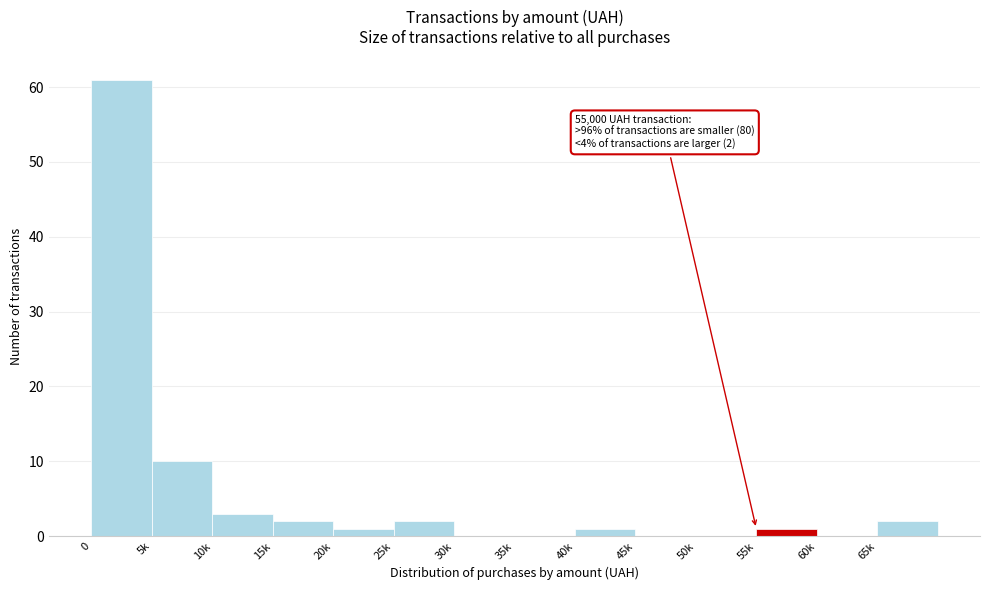

Reading left to right, list all the values displayed in this chart.

0=61	5k=10	10k=3	15k=2	20k=1	25k=2	30k=0	35k=0	40k=1	45k=0	50k=0	55k=1	60k=0	65k=2